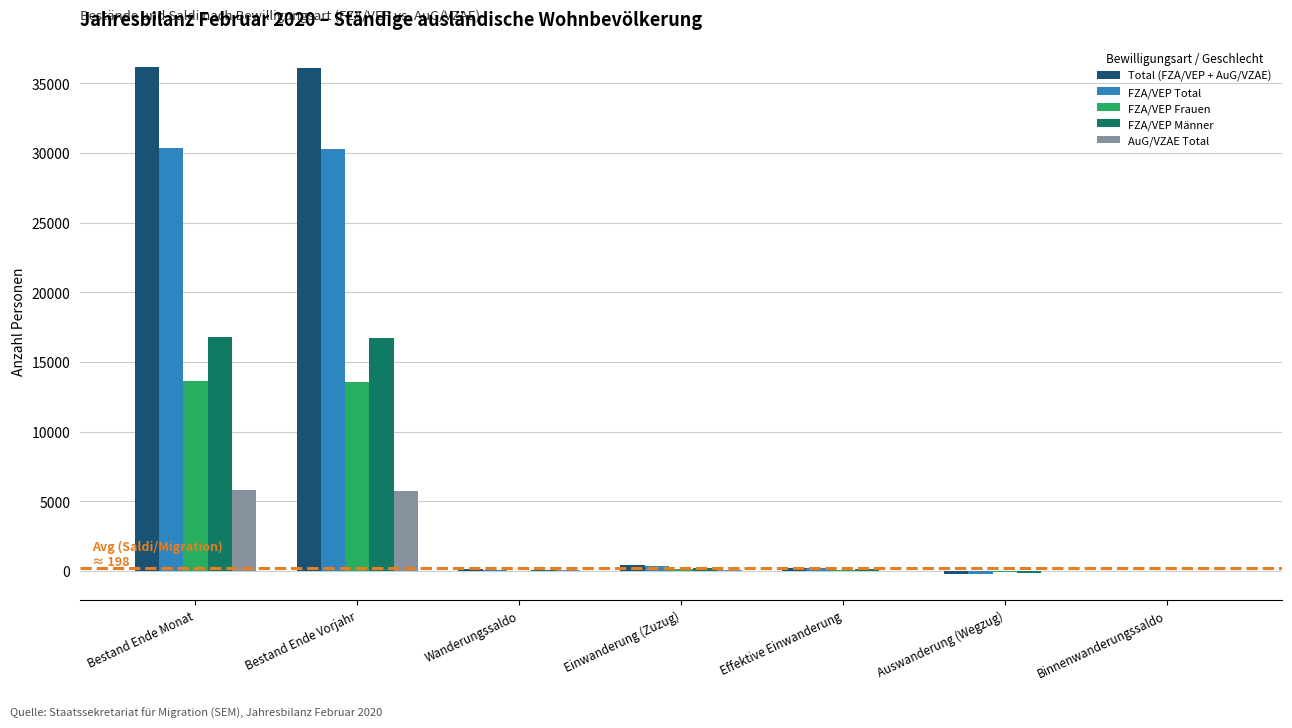

What is the greatest value displayed?

36174